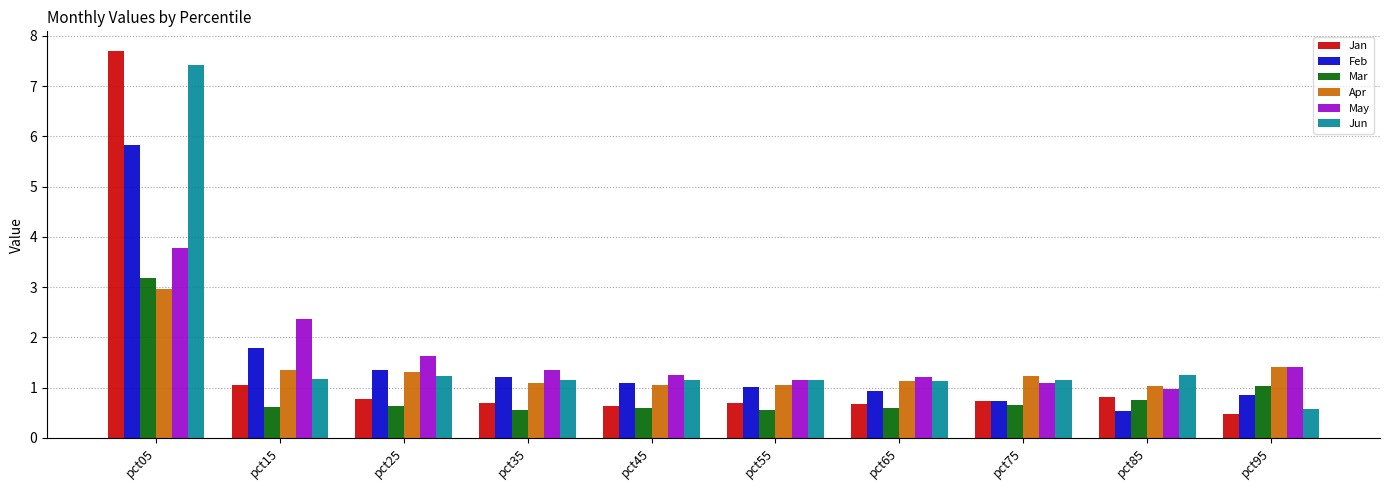

List the series in order of their peak value, lowest first.

Apr, Mar, May, Feb, Jun, Jan